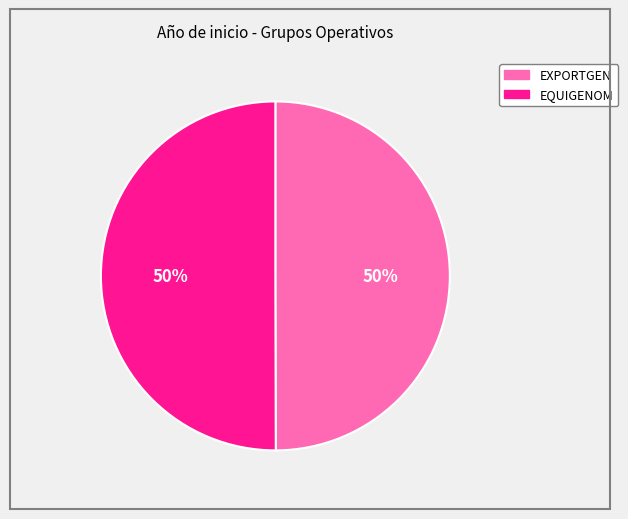

To the nearest percent, what portion does EQUIGENOM represent?

50%